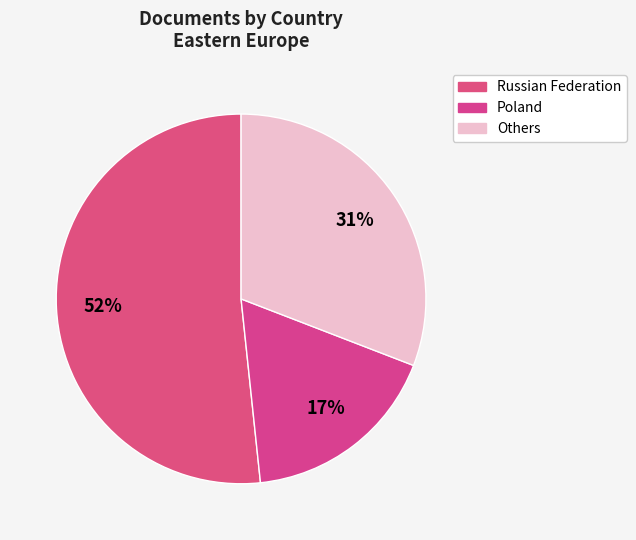

How many segments does this pie chart have?

3